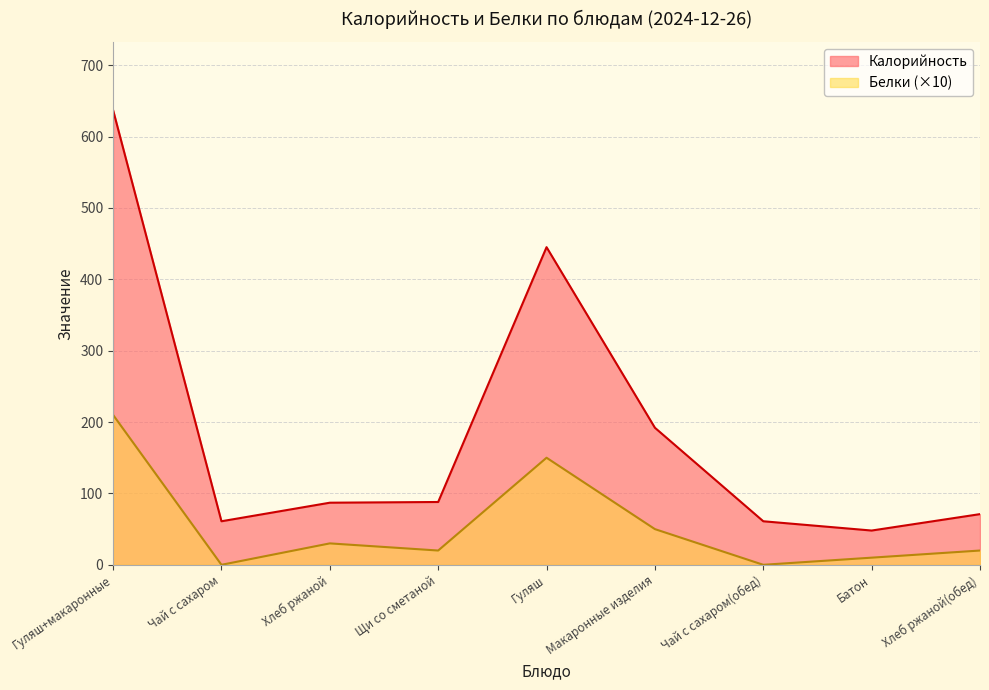

Is it true that Белки equals 150 at Гуляш?

True